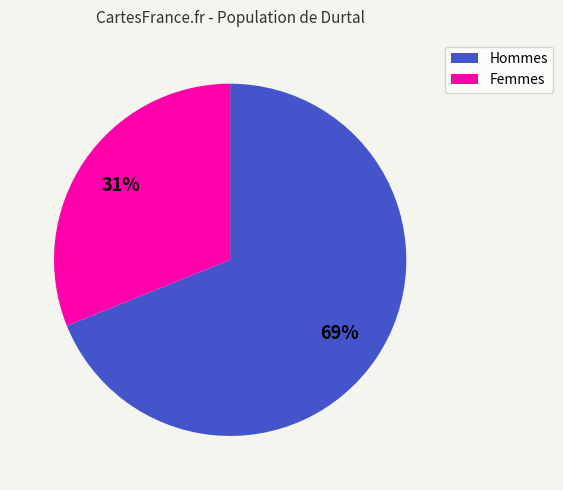

To the nearest percent, what portion does Femmes represent?

31%